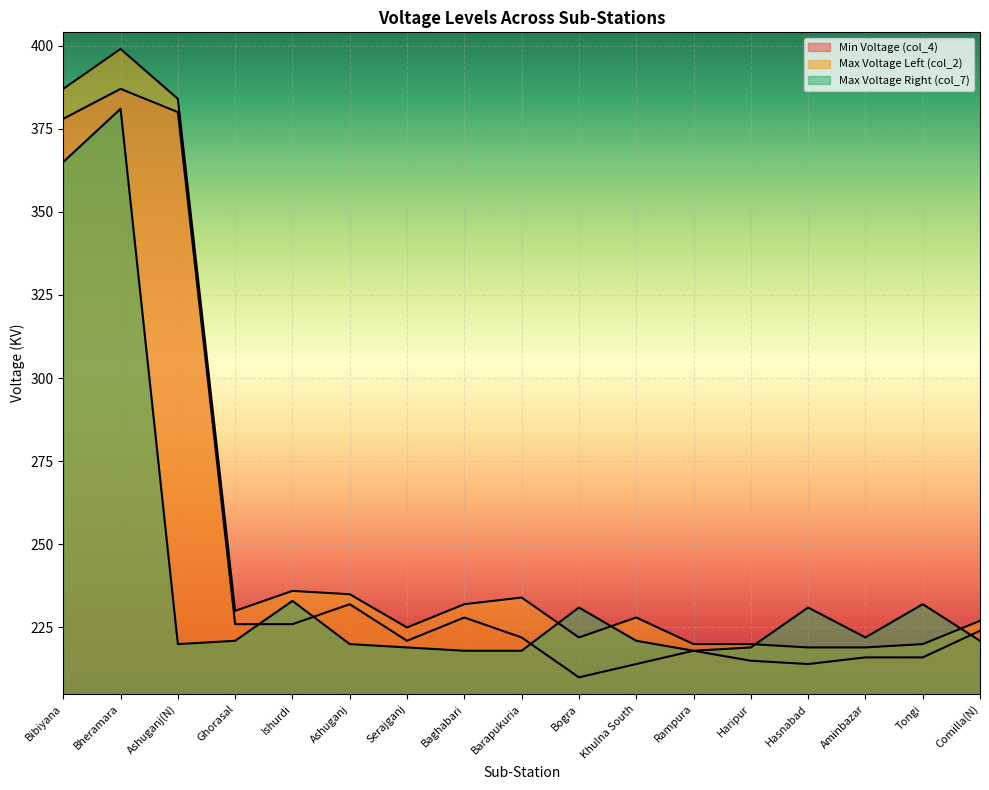

Which has a higher value, Haripur or Ashuganj?

Ashuganj